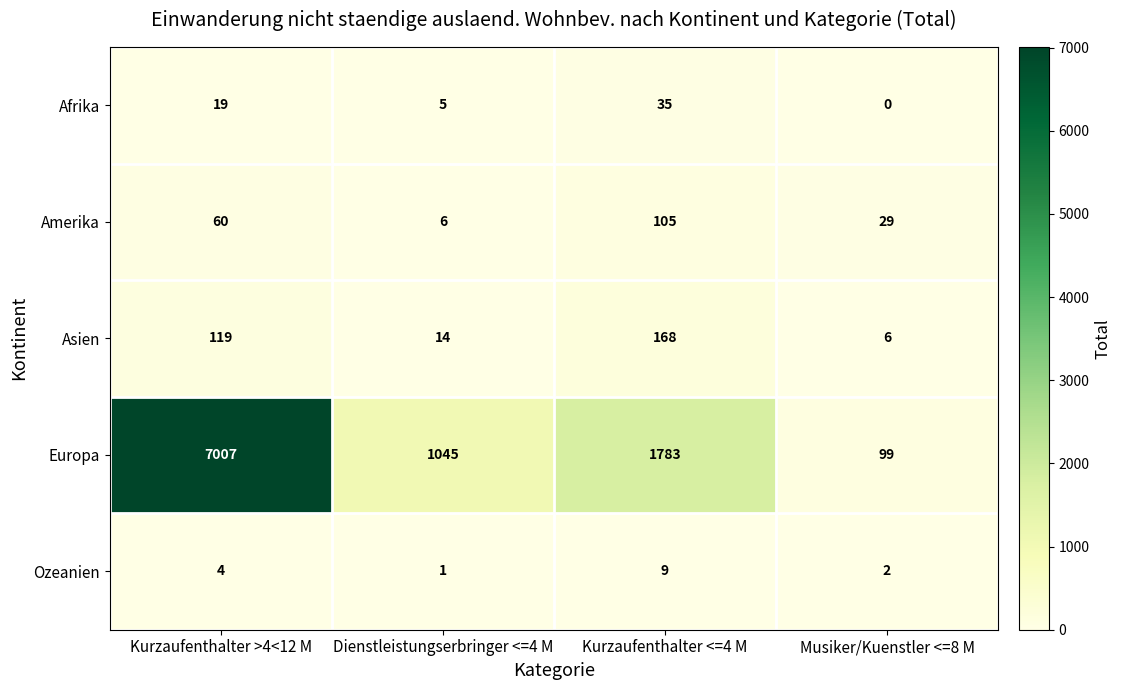

Which series changed the most between Dienstleistungserbringer <=4 M and Kurzaufenthalter <=4 M?

Europa